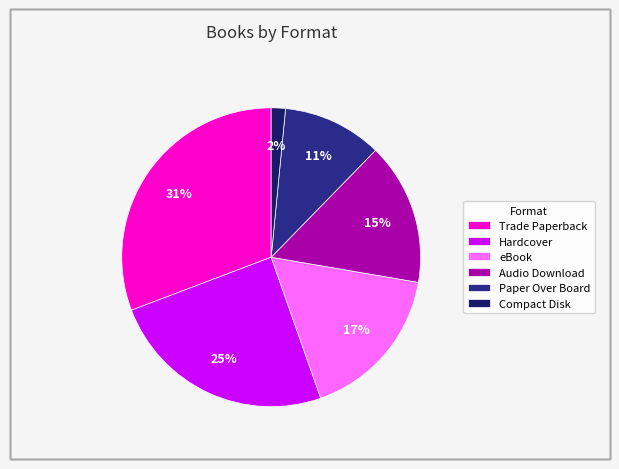

Is the sum of Paper Over Board and Hardcover greater than half?

No